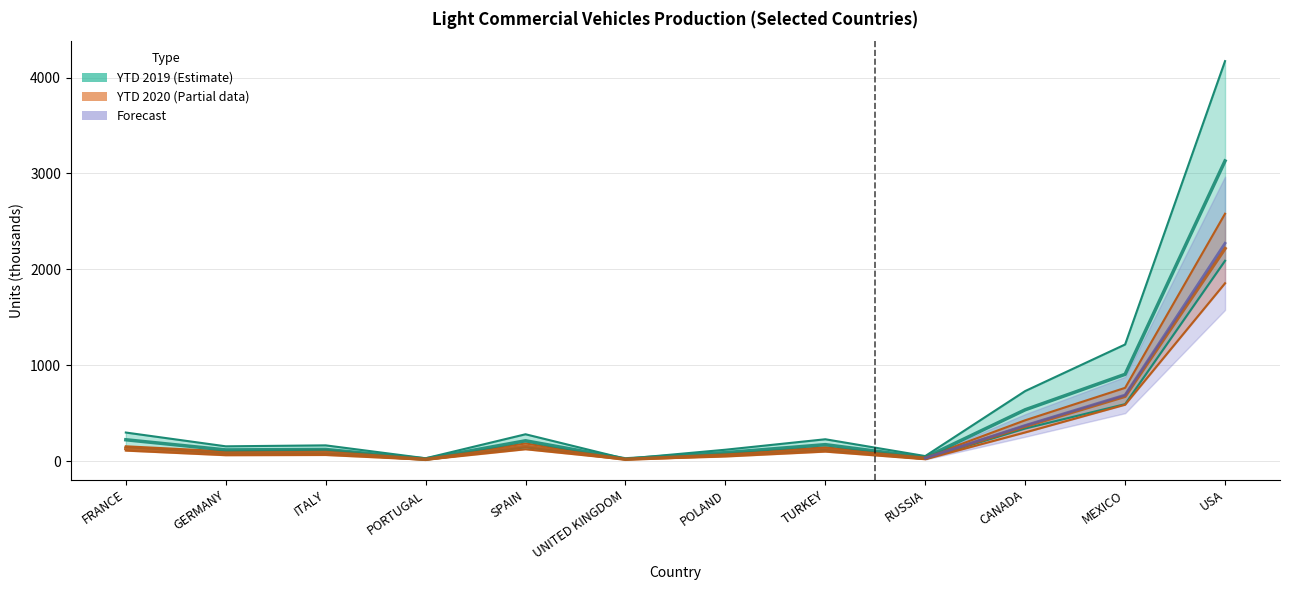

True or false: Q1 2019 and Q1 2020 cross at least once.

False